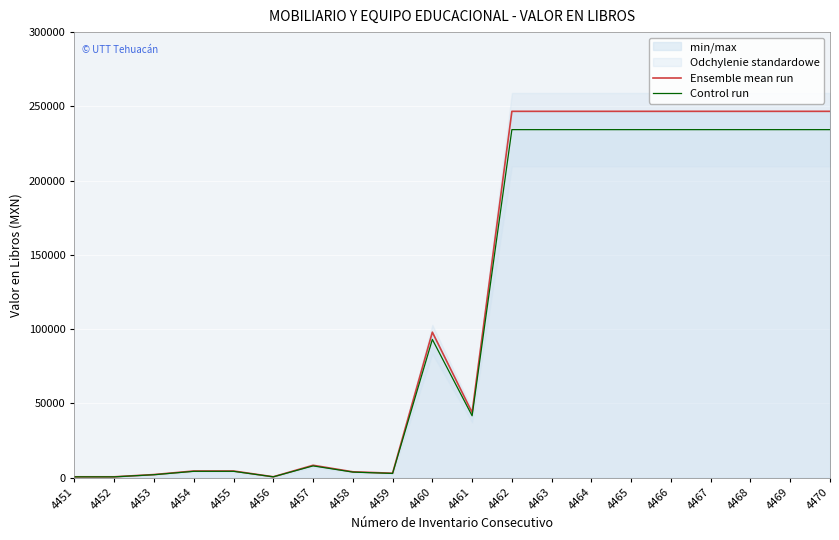

Reading right to left, transcribe all the data shown in this chart.

Ensemble mean run: 246666.7	246666.7	246666.7	246666.7	246666.7	246666.7	246666.7	246666.7	246666.7	43859.6	97967.8	2999.0	3950.0	8350.0	595.0	4499.0	4499.0	2090.0	585.0	585.0
Control run: 234333.3	234333.3	234333.3	234333.3	234333.3	234333.3	234333.3	234333.3	234333.3	41666.6	93069.4	2849.0	3752.5	7932.5	565.2	4274.1	4274.1	1985.5	555.8	555.8